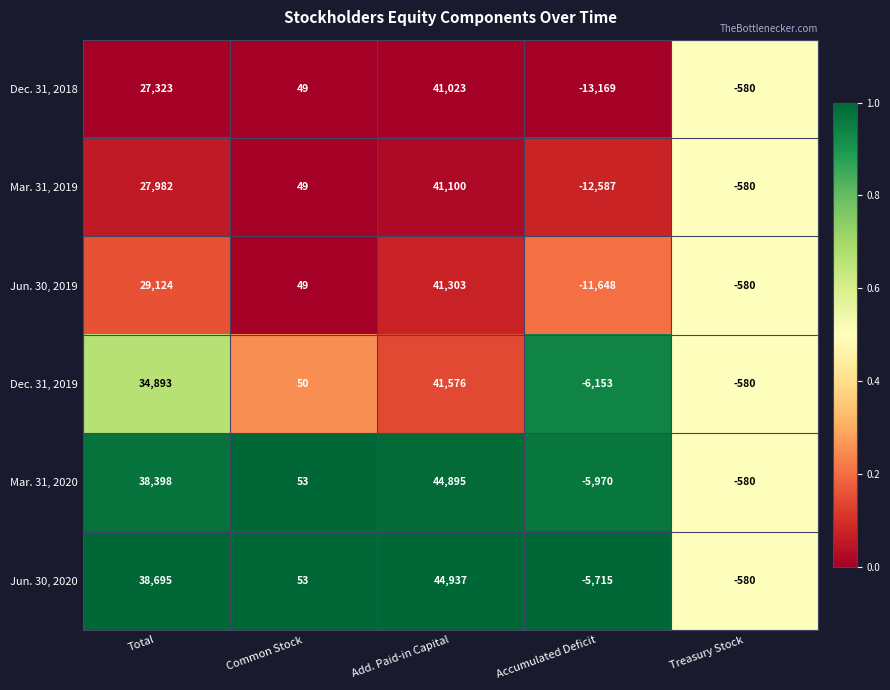

Which category has the highest value across all series?

Add. Paid-in Capital